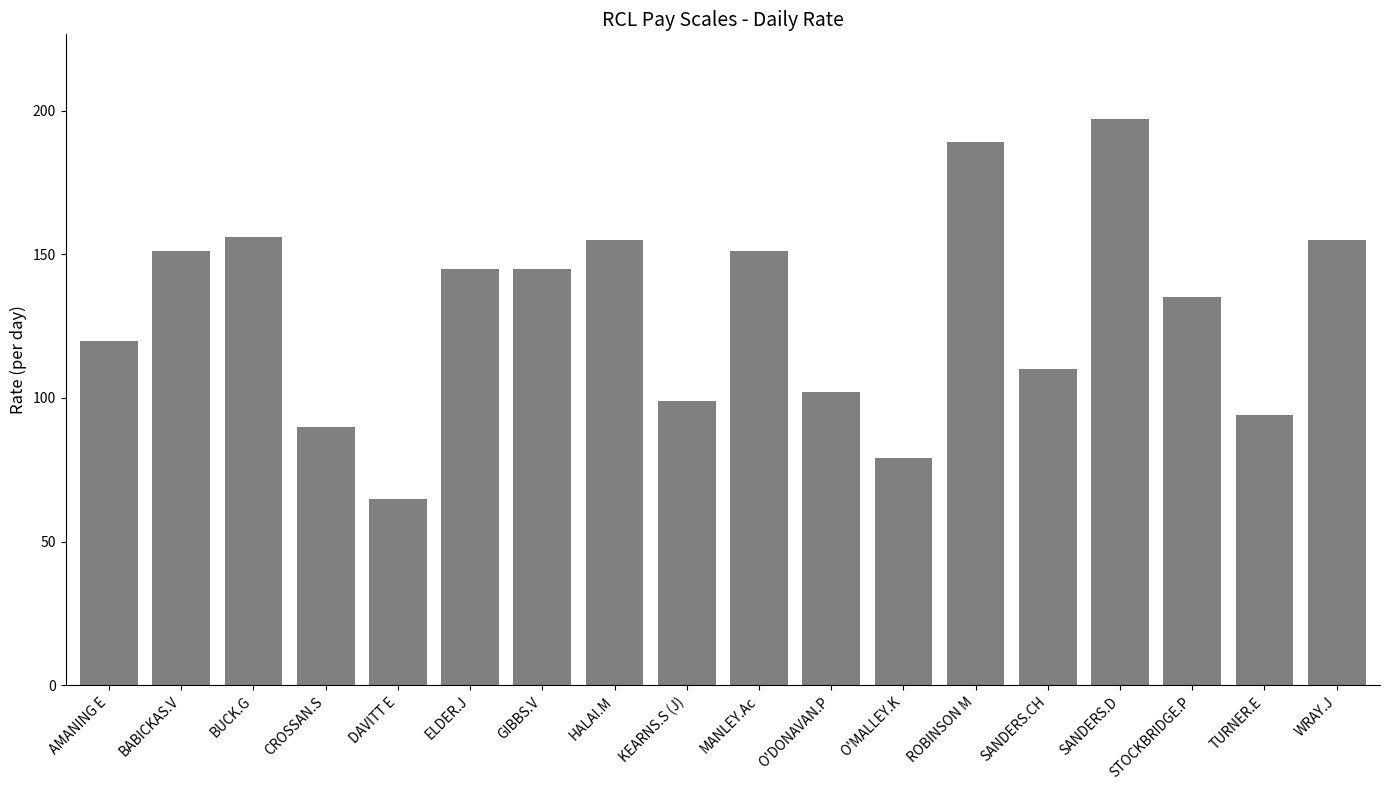

What is the average value?

130